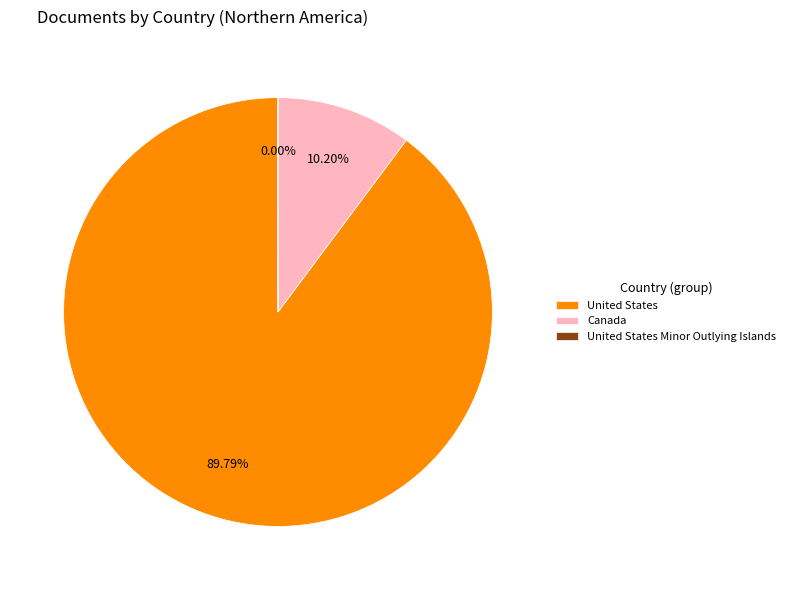

What is the largest slice in the pie chart?

United States